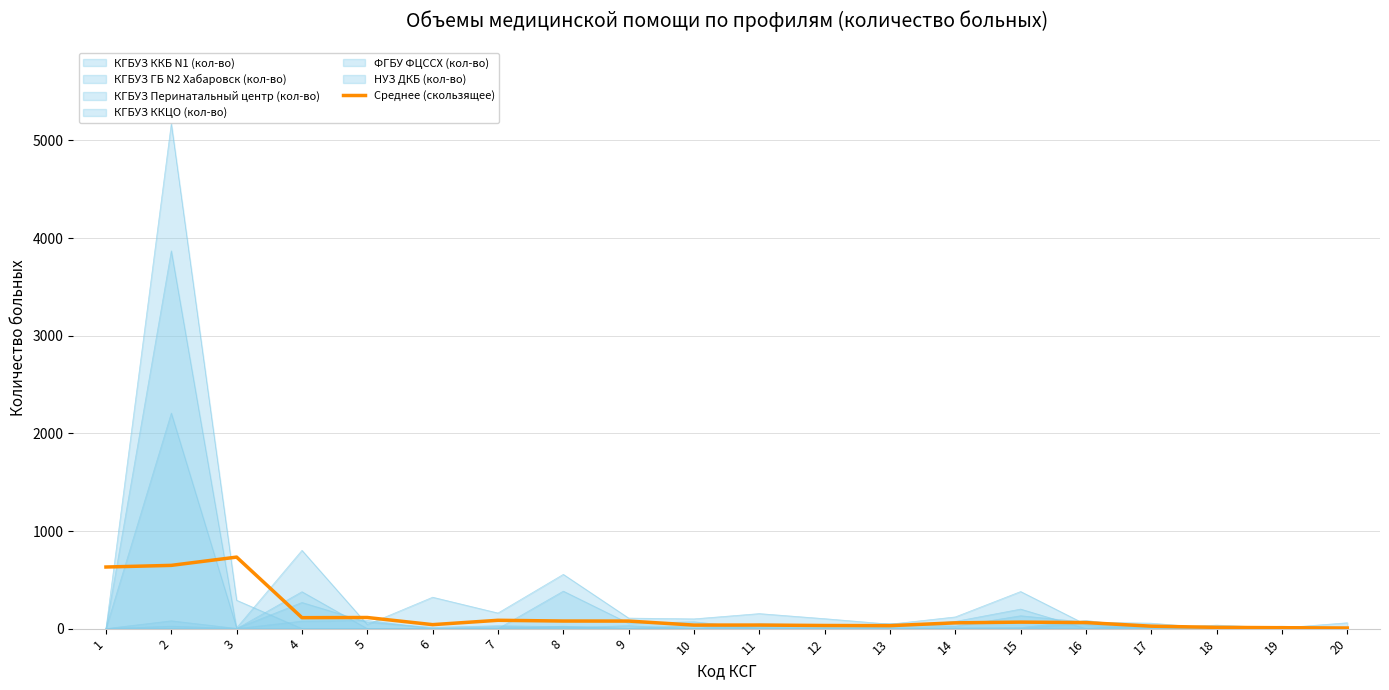

Count the number of values greater than 61.

10